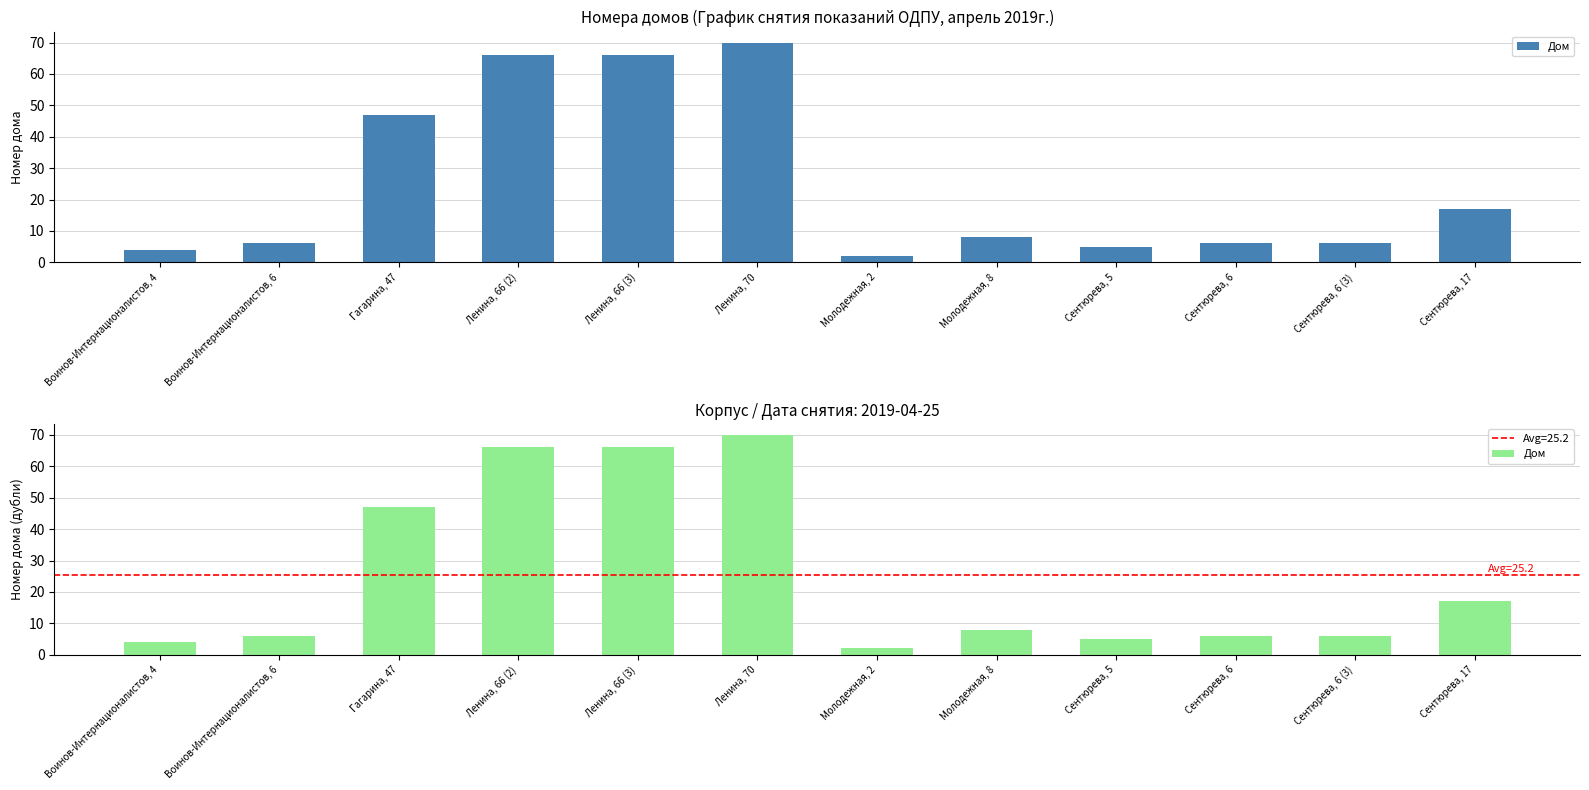

What is the sum of the values at Молодежная, 8 and Ленина, 66 (3)?

74